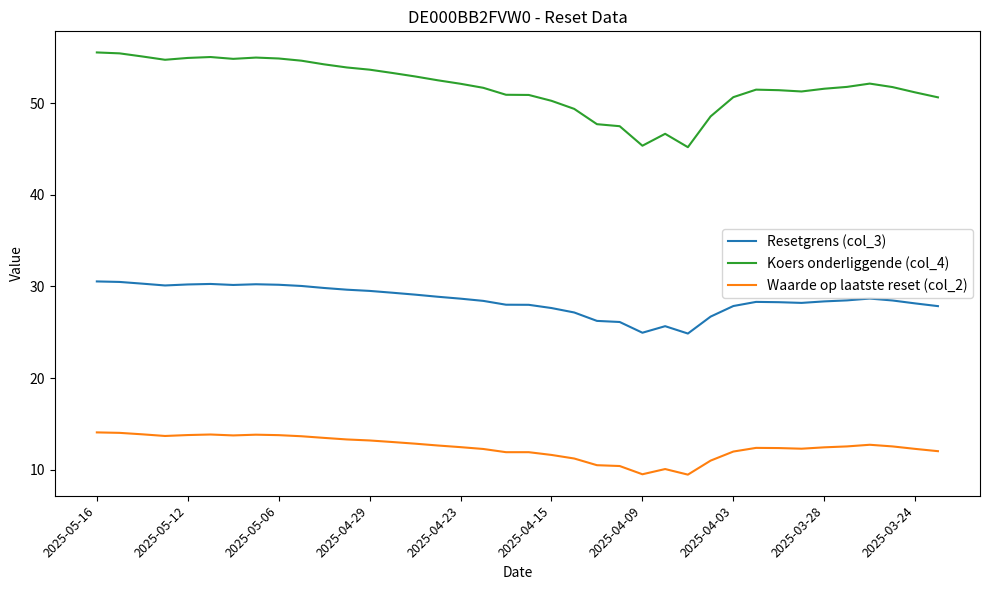

What is the maximum value for Waarde op laatste reset (col_2)?

14.1